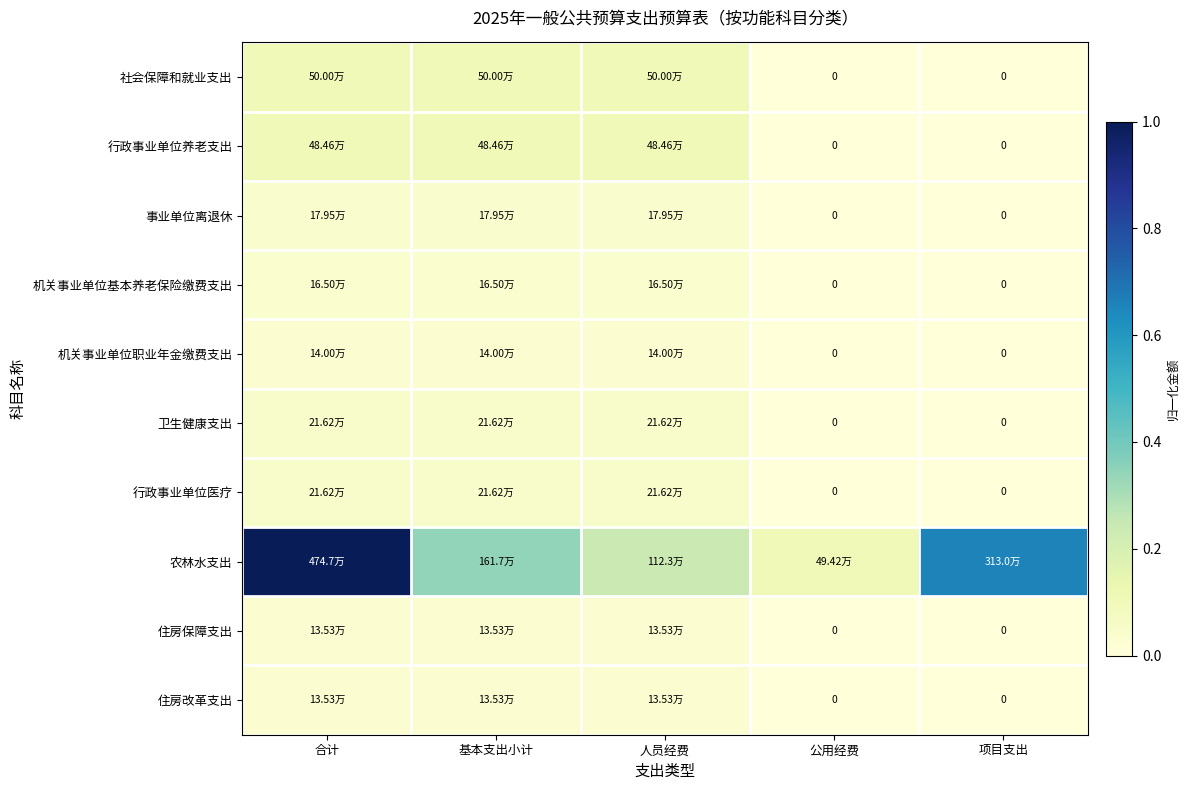

Which series has the largest total across all categories?

农林水支出